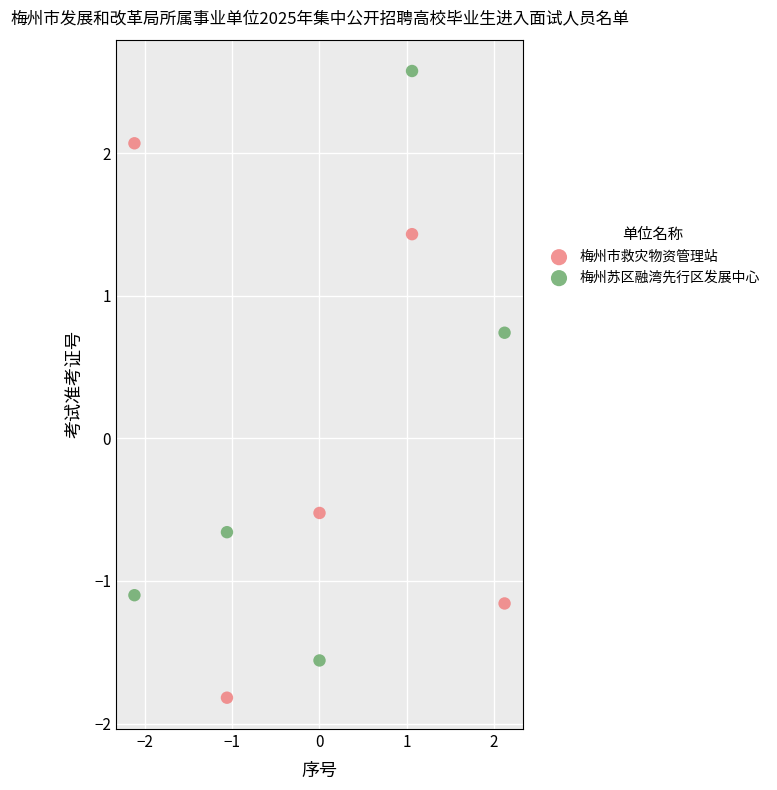

Which series contains the highest Y value?

梅州苏区融湾先行区发展中心